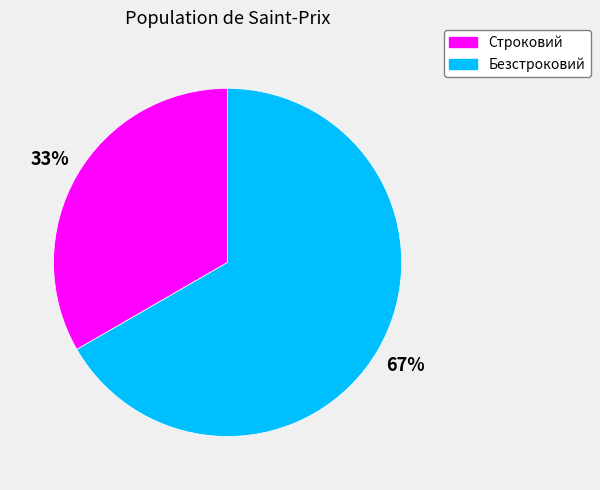

Count the number of slices in the pie.

2